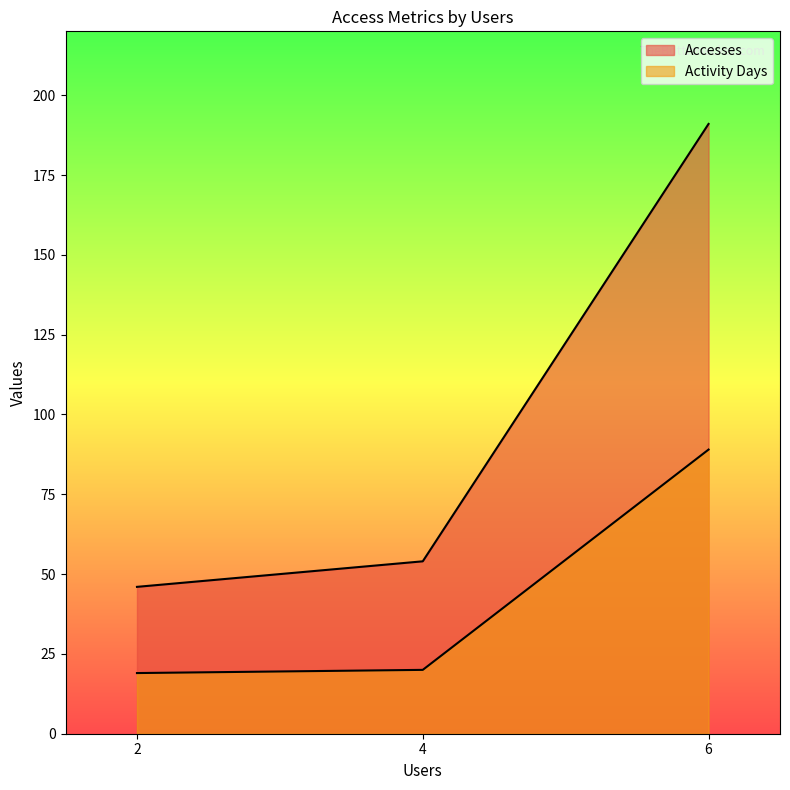

What is the value of the Accesses point at the 2nd from the left?

54